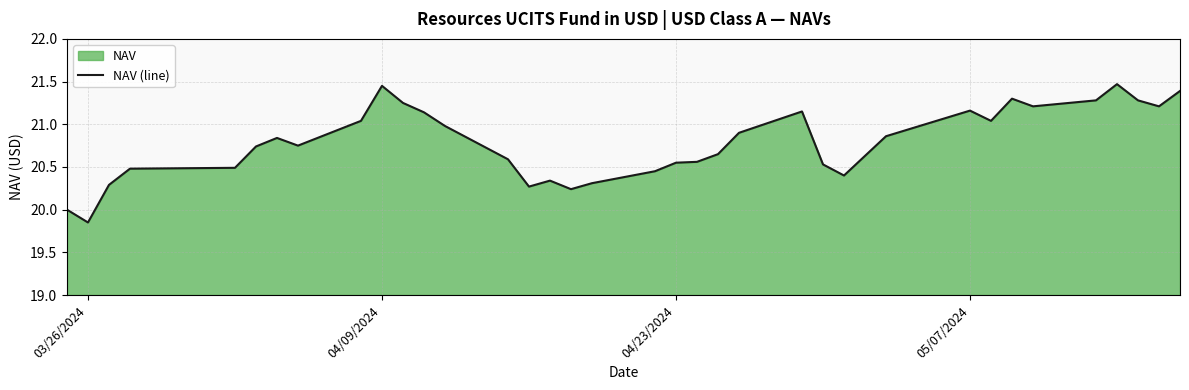

What is the difference between the maximum and minimum values?

1.6